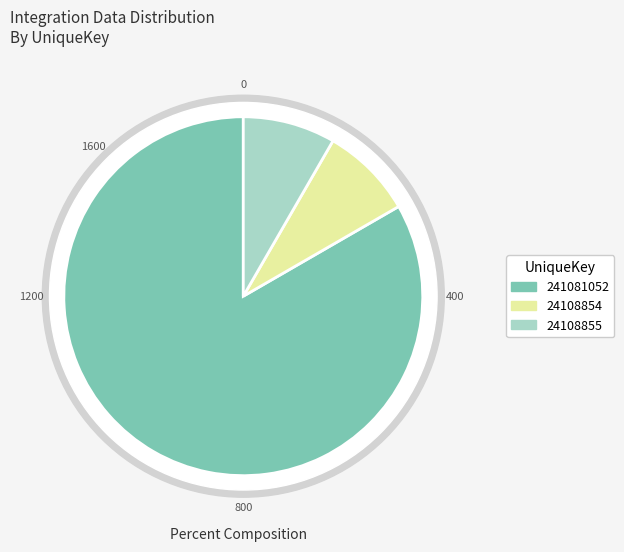

How many segments does this pie chart have?

3